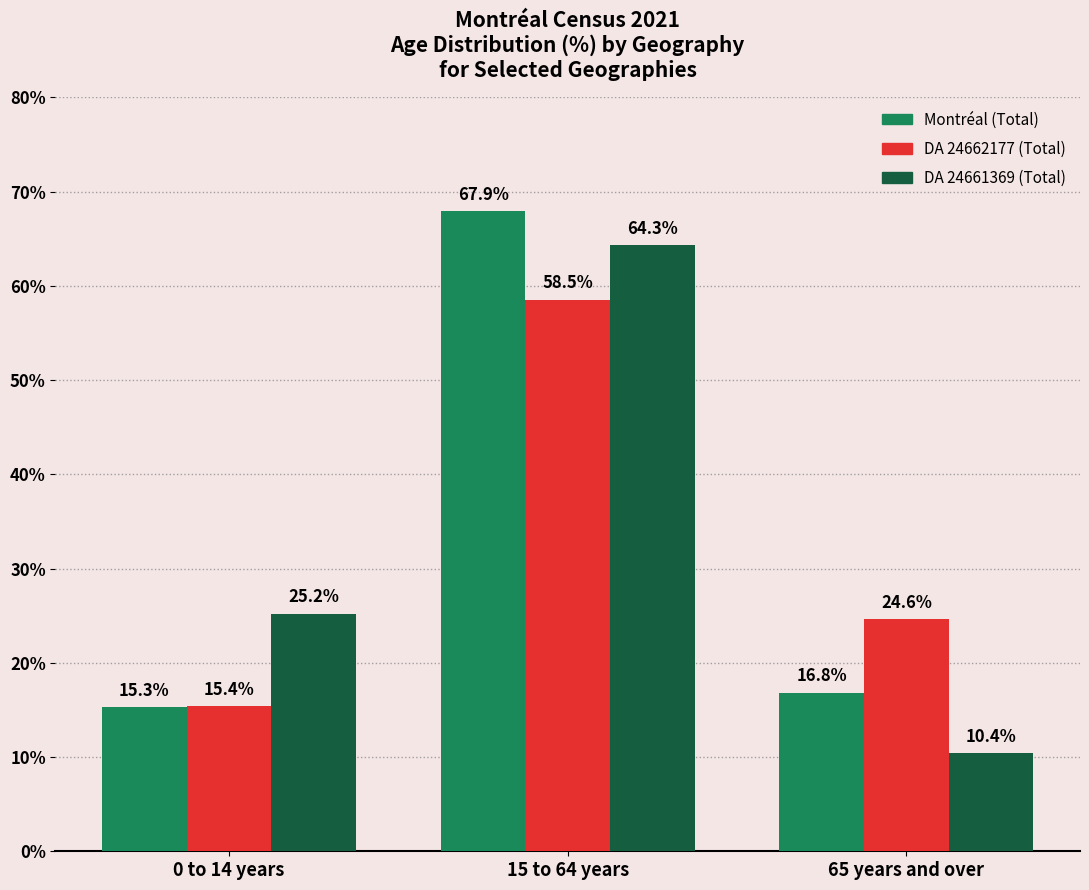

The Montréal (Total) series shows 16.8 at 65 years and over. True or false?

True